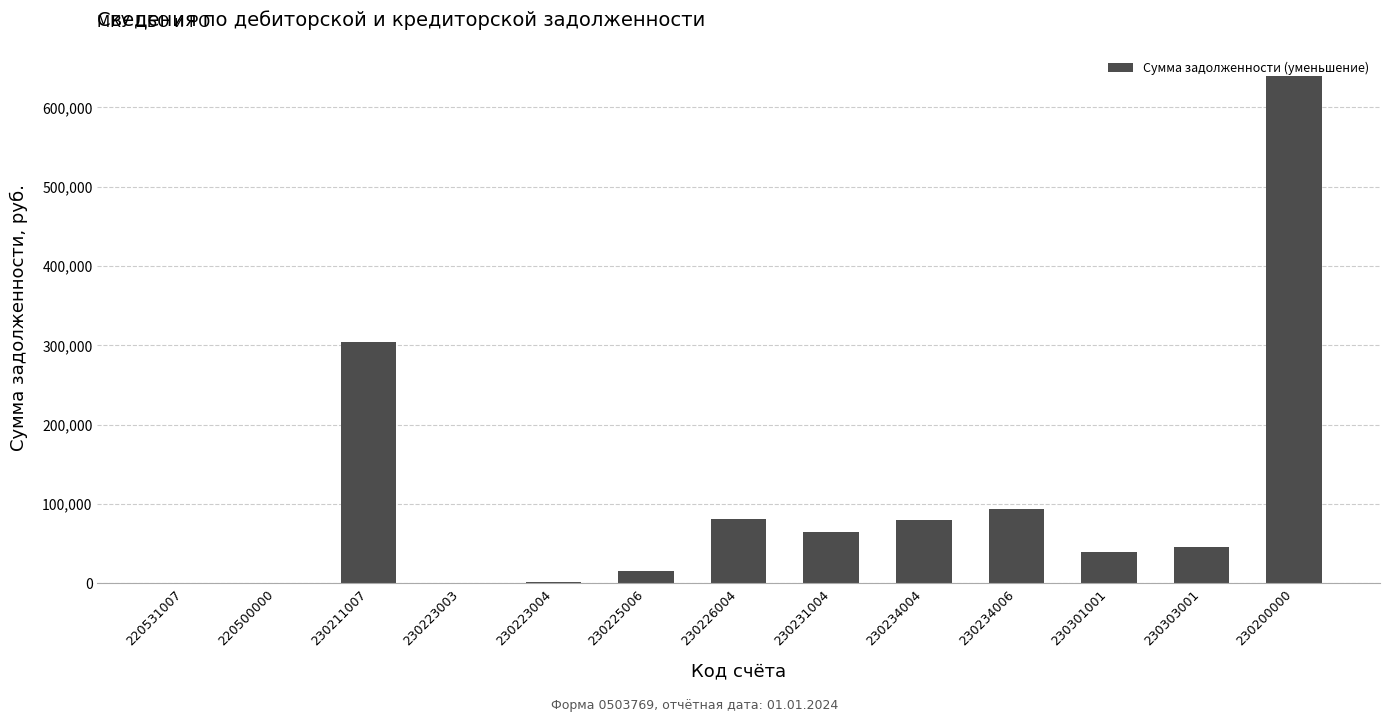

What is the sum of the values at 220531007 and 230231004?

65200.0